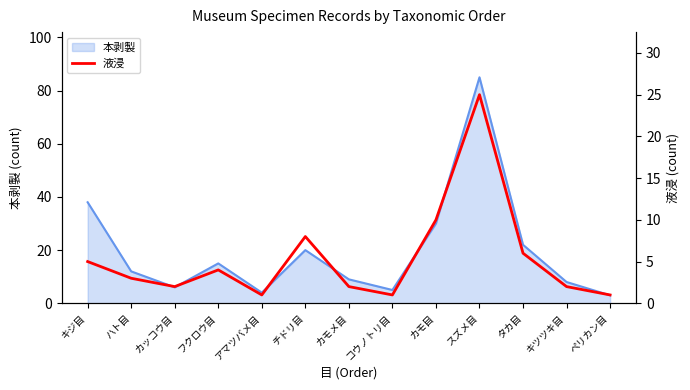

What is the maximum value shown in the chart?

25